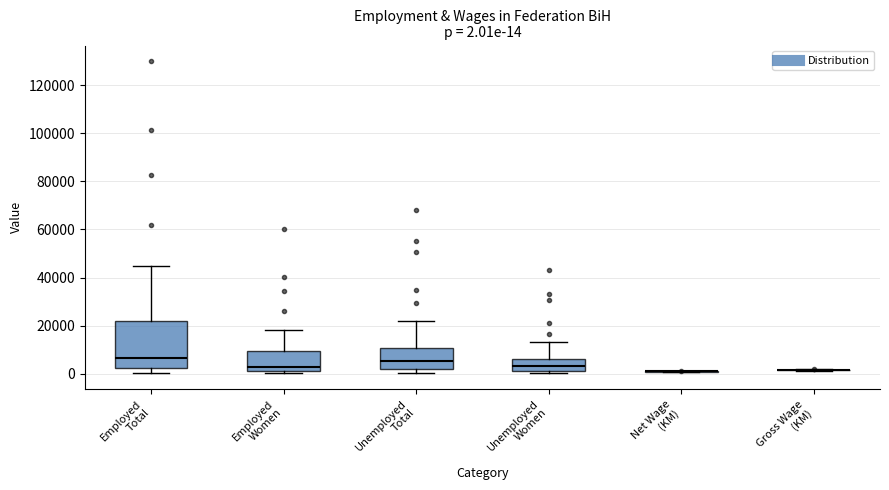

Comparing the boxes themselves (not the whiskers), which one is the tallest?

Employed Total